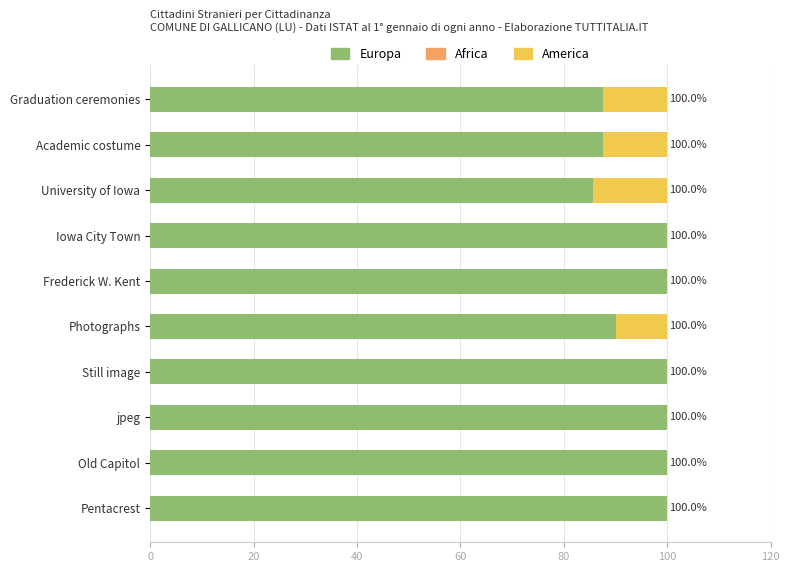

The Europa series shows 22.2 at Iowa City Town. True or false?

False